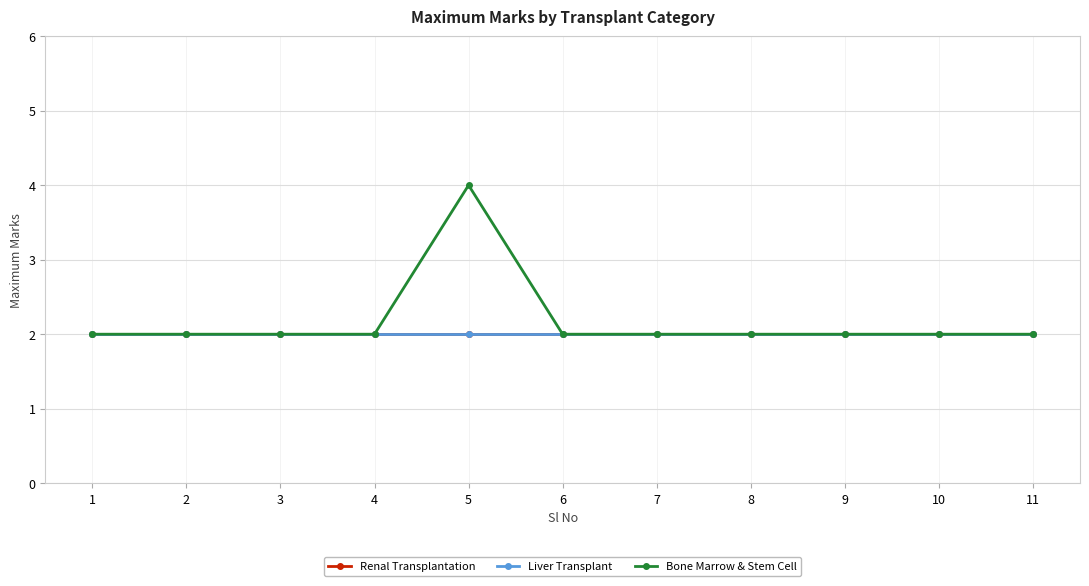

Is this an area chart (filled region under the line)?

No